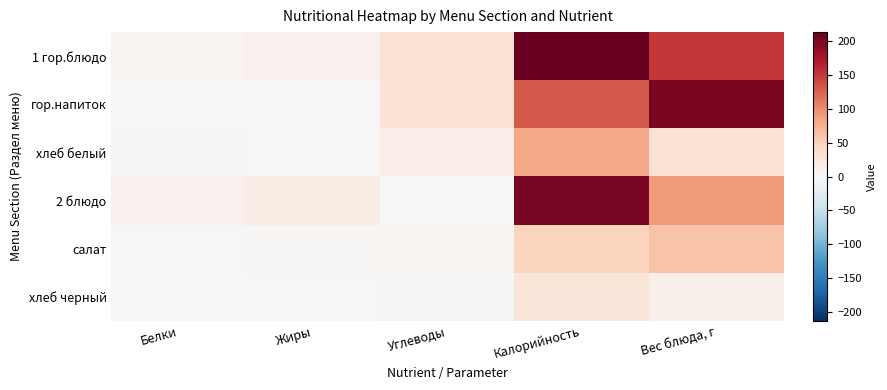

What is the difference between the highest and lowest values at Калорийность?

187